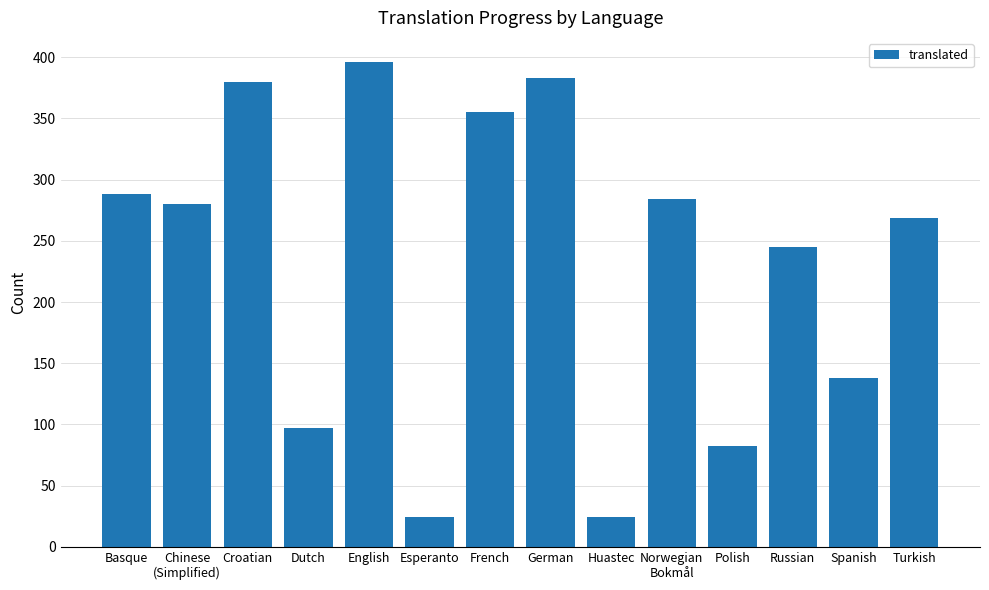

What is the sum of all values?

3245